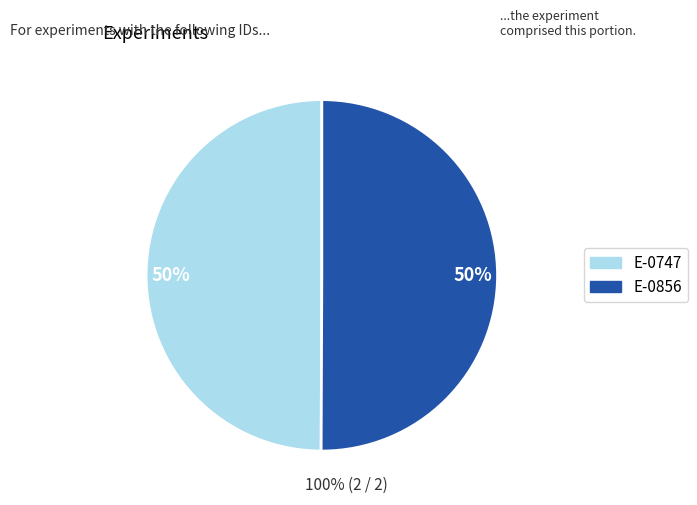

How many segments does this pie chart have?

2